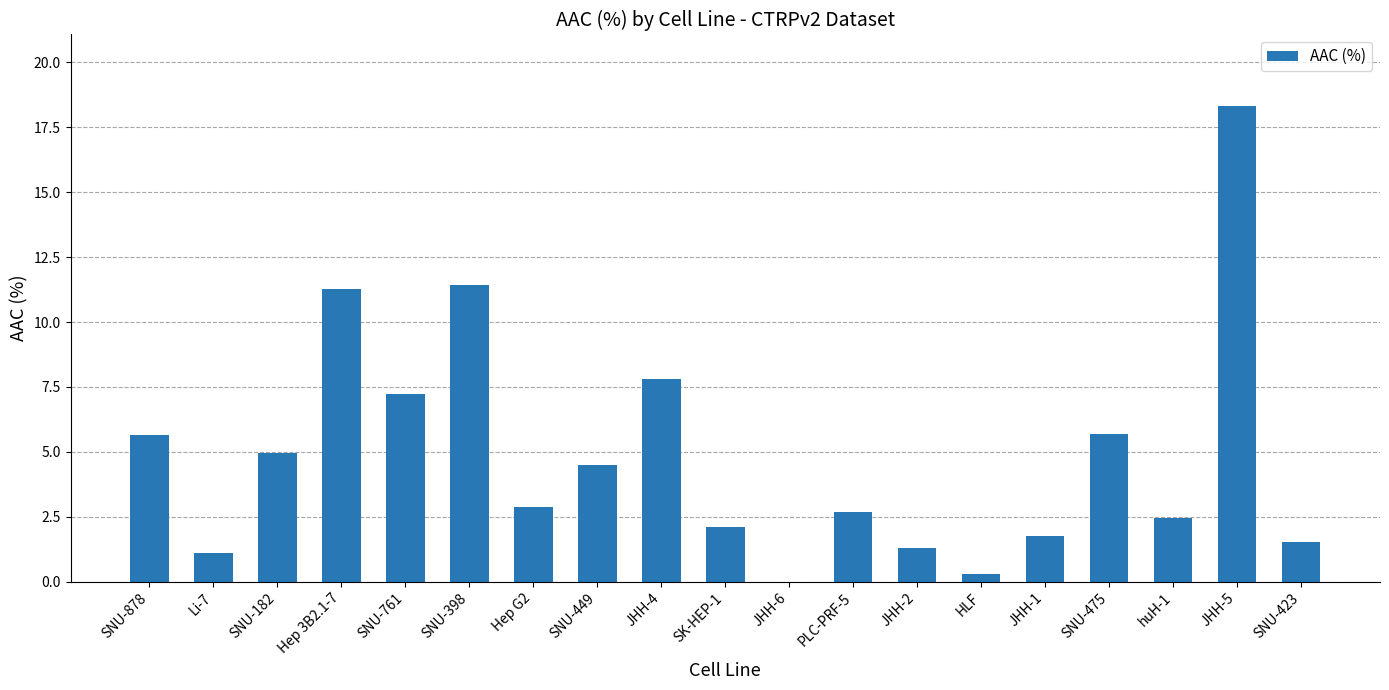

The value at JHH-5 is 6.0. True or false?

False